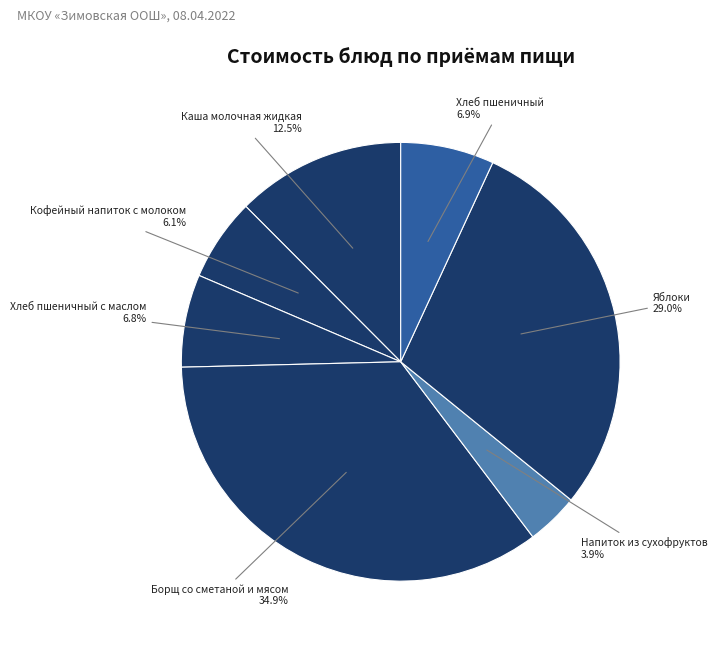

Is there any slice that represents more than half of the pie?

No